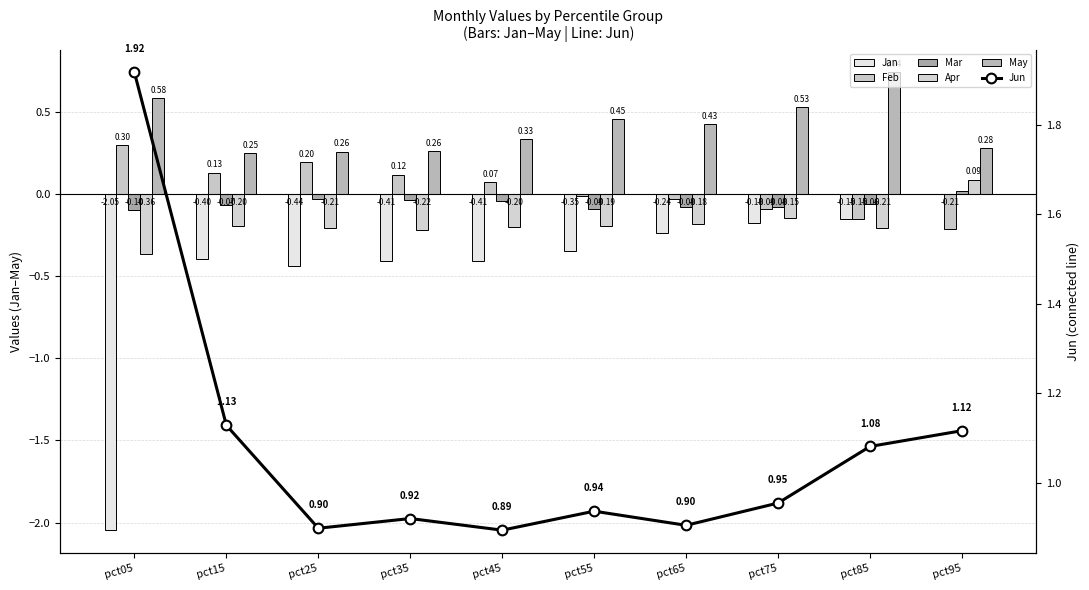

What is the difference between the highest and lowest values at pct05?

4.0